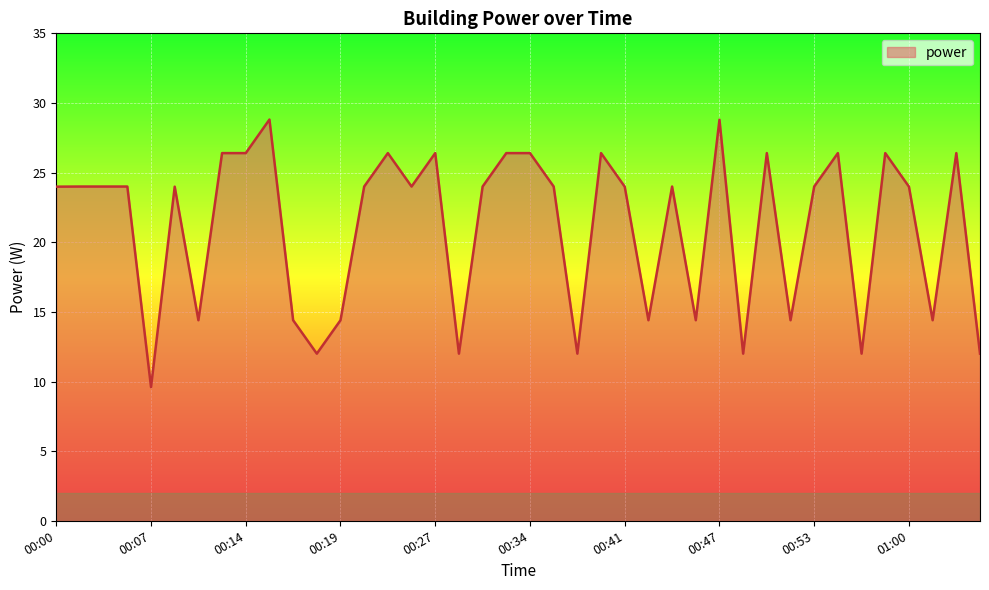

What is the maximum value shown in the chart?

28.8